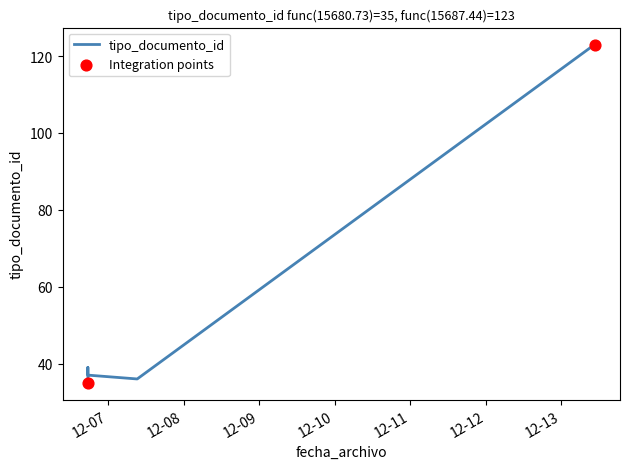

What is the change in value from 2012-12-07 09:16:49 to 2012-12-06 17:36:28?

+3